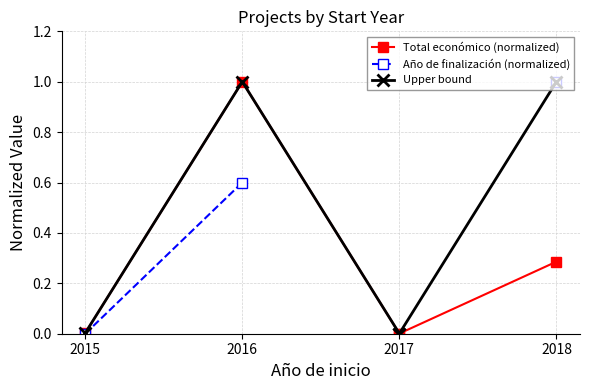

True or false: Año de finalización (normalized) and Upper bound intersect in this chart.

False